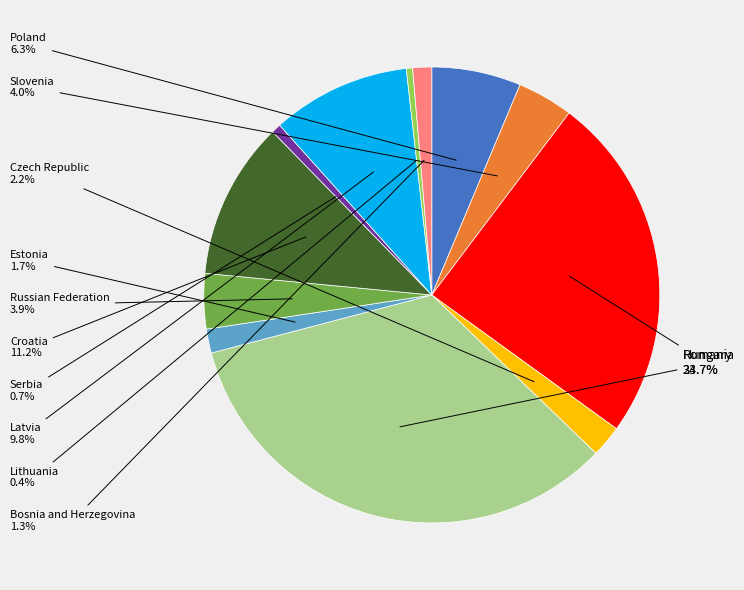

How many slices are in this pie chart?

12